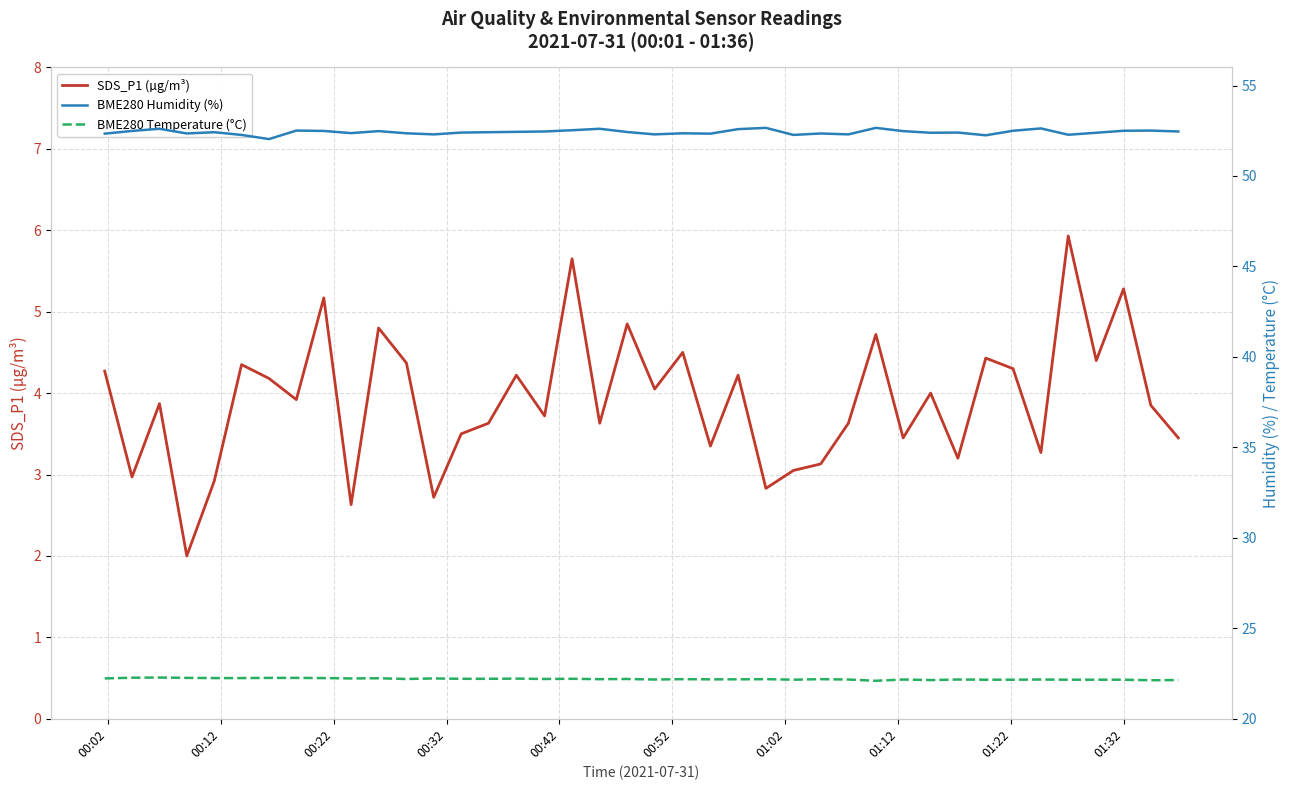

Which has a higher value, 01:32 or 01:12?

01:12